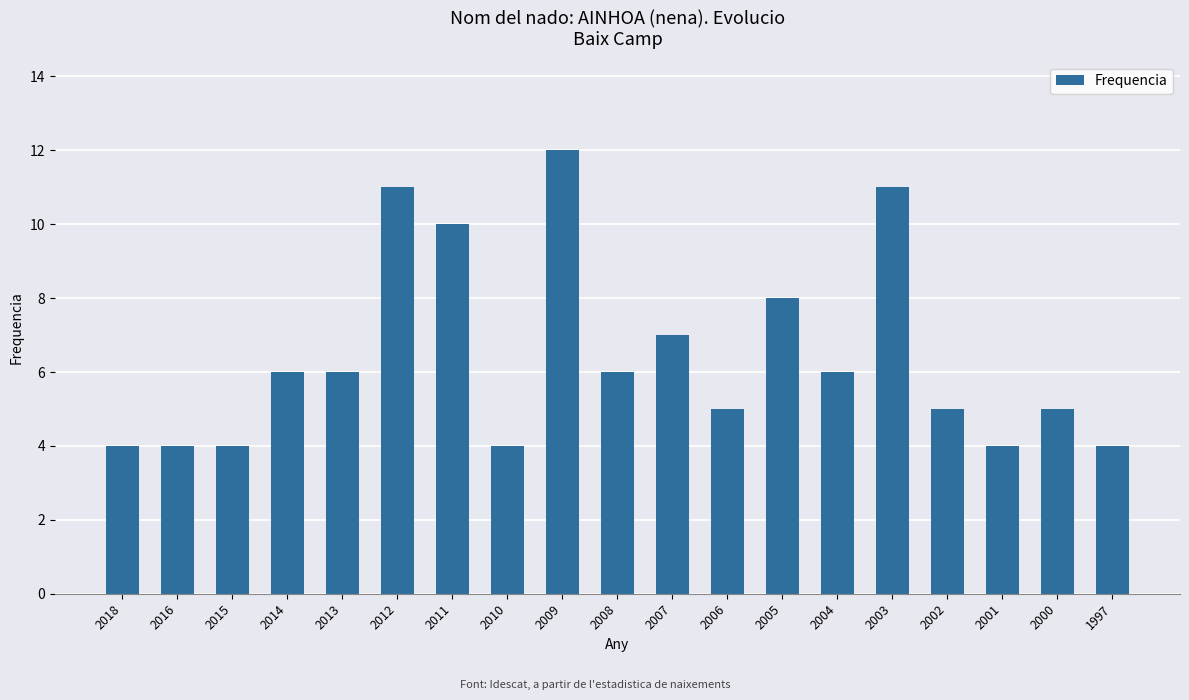

How many distinct data groups are displayed?

1